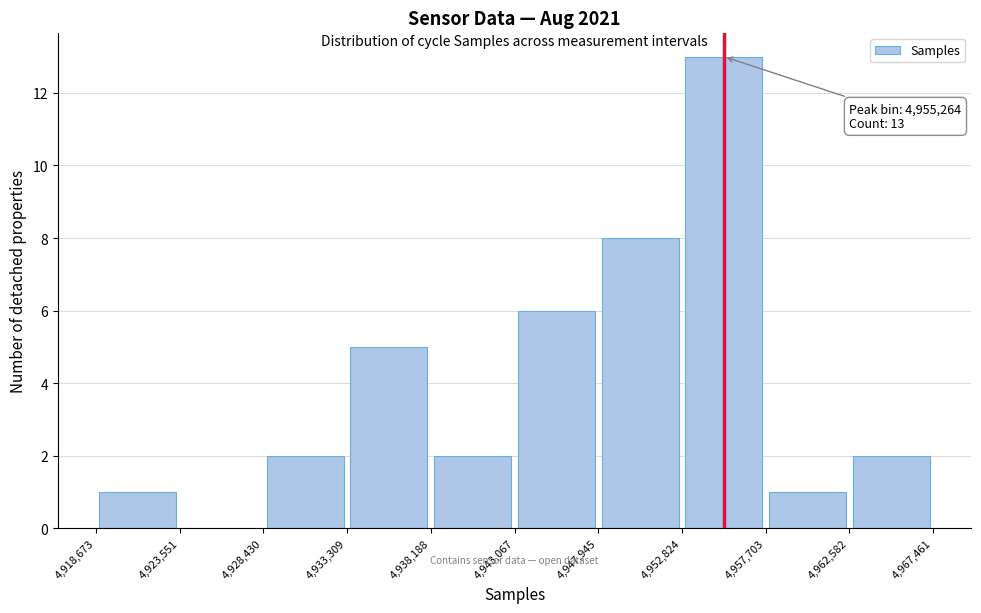

Over which range of the x-axis is the bar tallest?

4,952,824 to 4,957,703